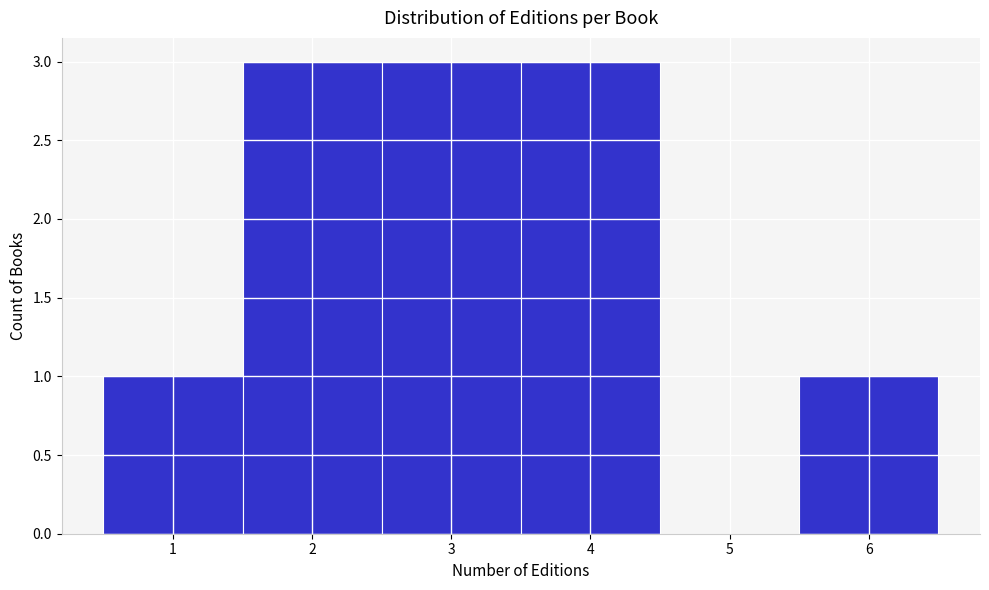

Reading left to right, list all the values displayed in this chart.

1=1	2=3	3=3	4=3	5=0	6=1